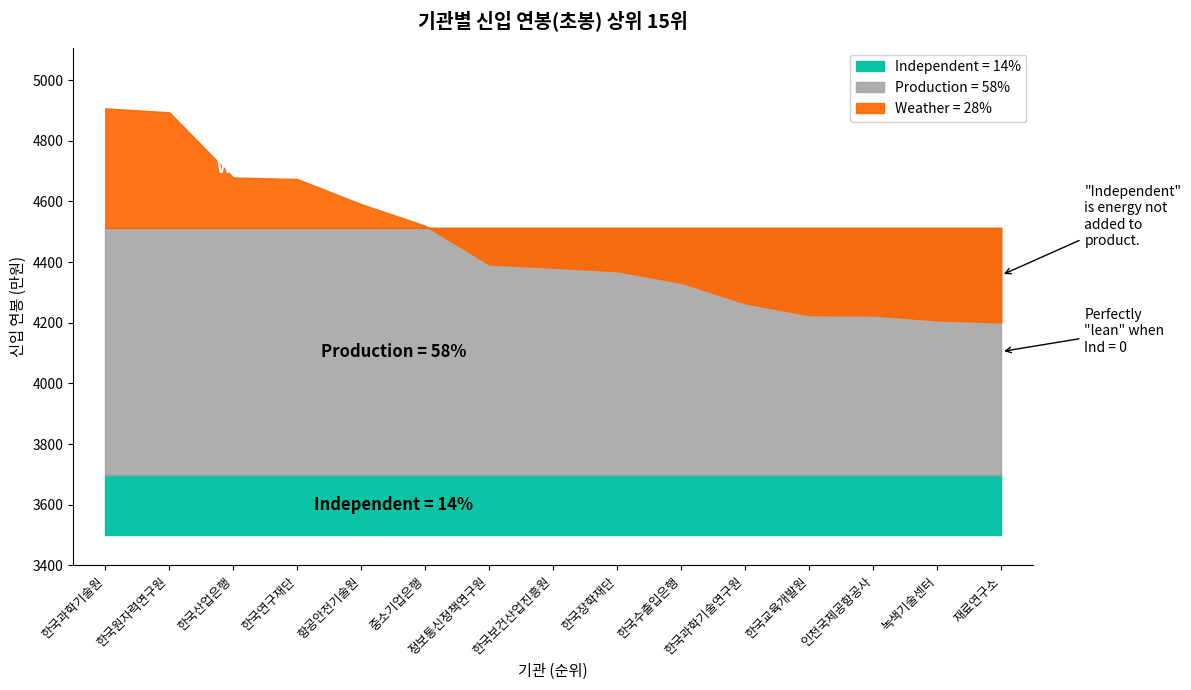

The value at 7 is 4392. True or false?

True